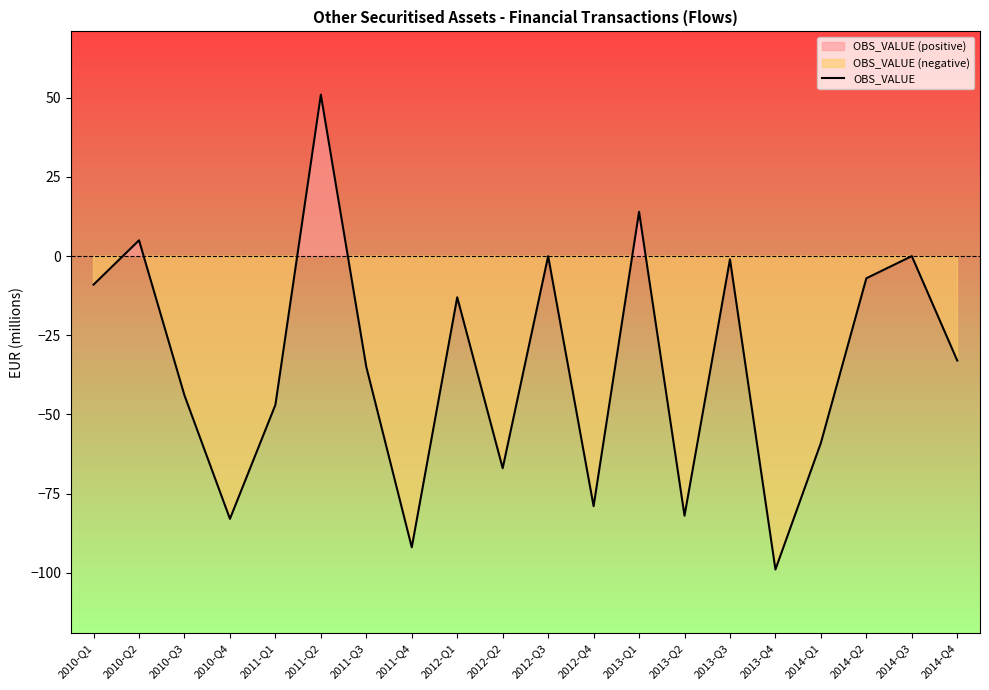

Count the number of values greater than -33.

9